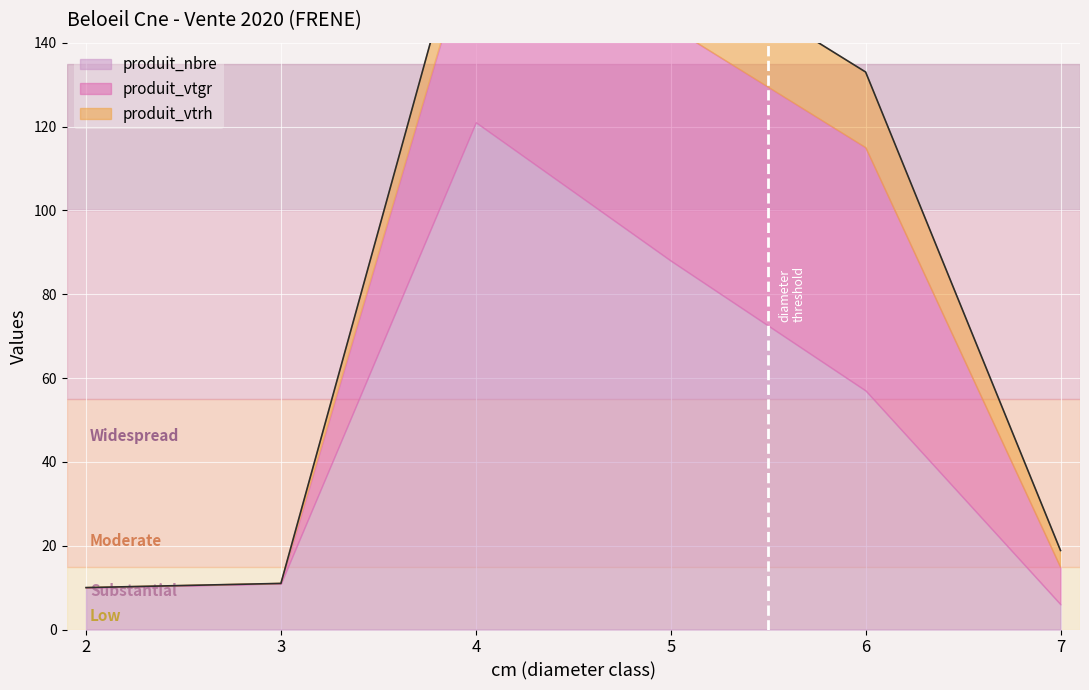

Reading left to right, what are all the values shown in this chart?

produit_nbre: 10.0	11.0	121.0	88.0	57.0	6.0
produit_vtgr: 0.0	0.0	47.2	55.8	58.0	8.9
produit_vtrh: 0.0	0.0	11.0	18.0	18.0	4.0